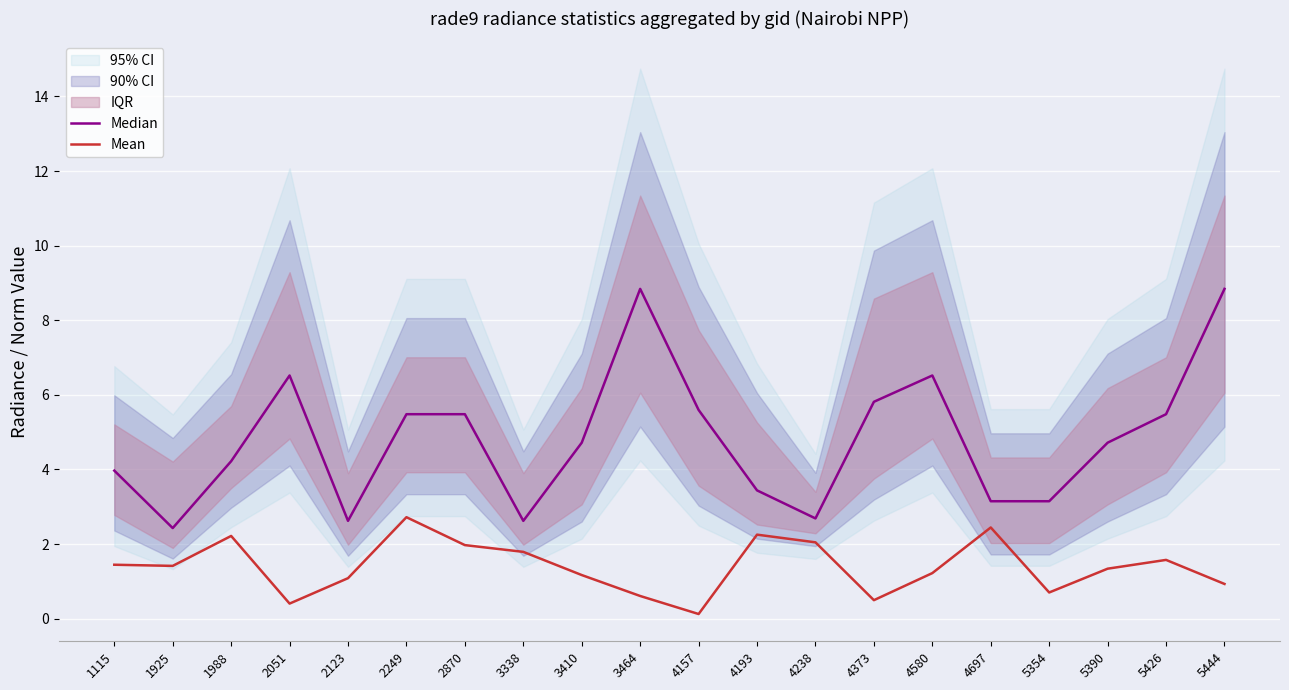

True or false: Mean and Median cross at least once.

False